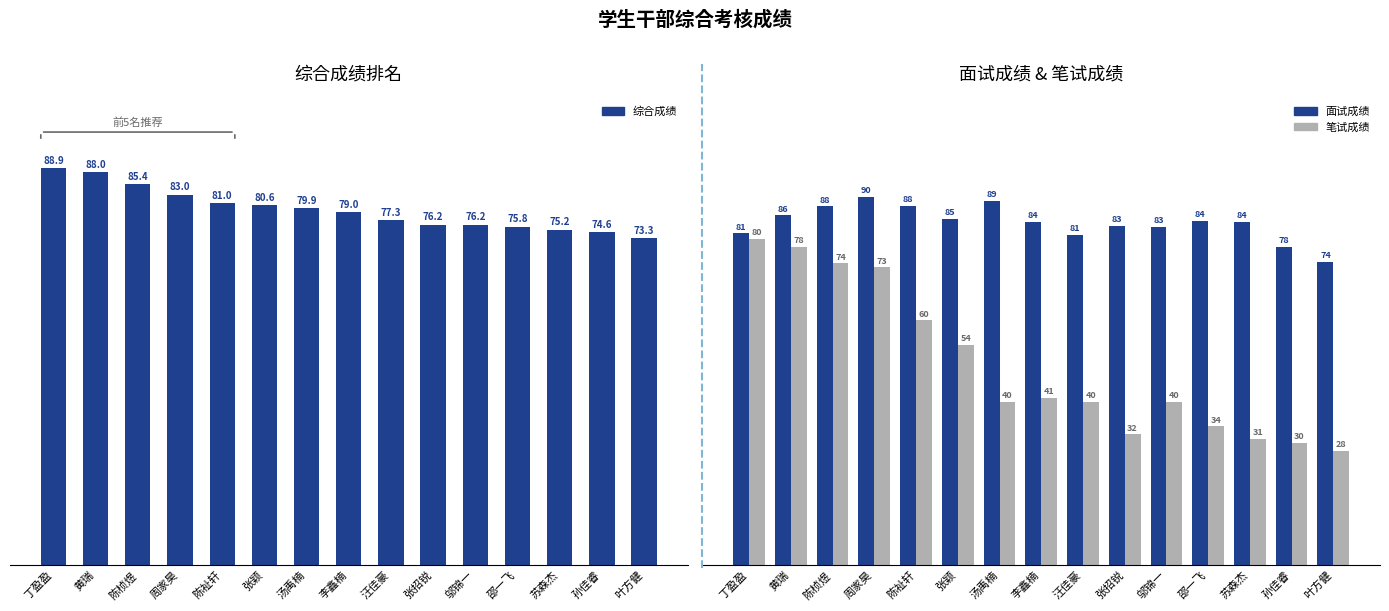

Reading left to right, transcribe all the data shown in this chart.

综合成绩: 丁盈盈=88.9	黄瑞=88.0	陈桢煜=85.4	周家昊=83.0	陈祉轩=81.0	张颖=80.6	汤禹楠=79.9	李鑫楠=79.0	汪佳豪=77.3	张招锐=76.2	邬锦一=76.2	邵一飞=75.8	苏森杰=75.2	孙佳睿=74.6	叶方健=73.3
面试成绩: 丁盈盈=81.4	黄瑞=85.8	陈桢煜=88.0	周家昊=90.4	陈祉轩=88.2	张颖=85.0	汤禹楠=89.4	李鑫楠=84.2	汪佳豪=81.0	张招锐=83.2	邬锦一=83.0	邵一飞=84.4	苏森杰=84.2	孙佳睿=78.0	叶方健=74.4
笔试成绩: 丁盈盈=80.0	黄瑞=78.0	陈桢煜=74.0	周家昊=73.0	陈祉轩=60.0	张颖=54.0	汤禹楠=40.0	李鑫楠=41.0	汪佳豪=40.0	张招锐=32.0	邬锦一=40.0	邵一飞=34.0	苏森杰=31.0	孙佳睿=30.0	叶方健=28.0